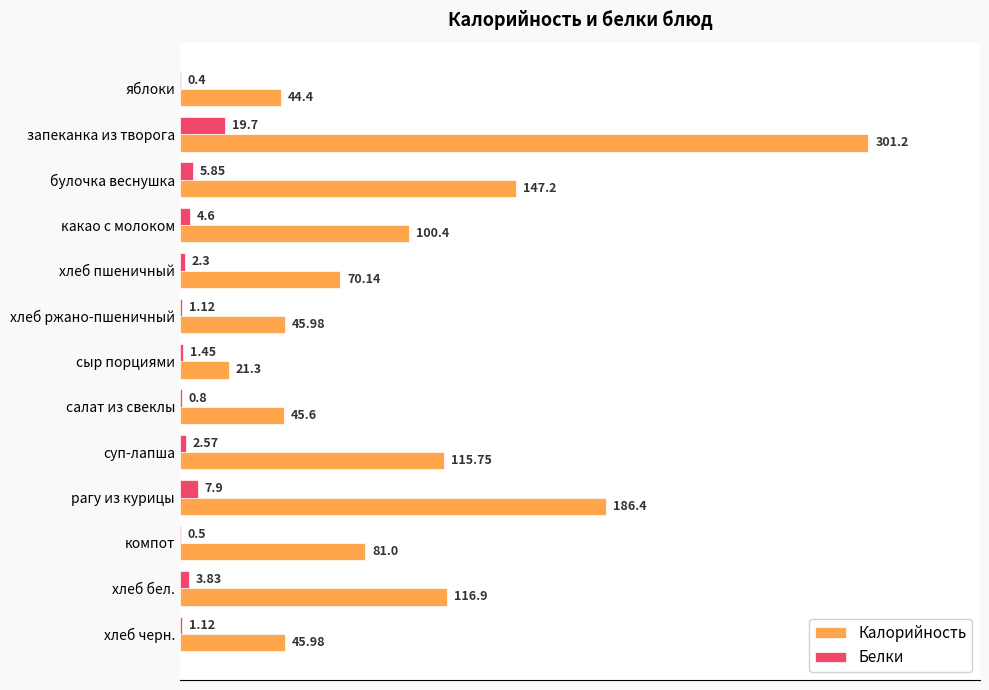

Is the value of Калорийность at хлеб пшеничный greater than the value of Белки at сыр порциями?

Yes